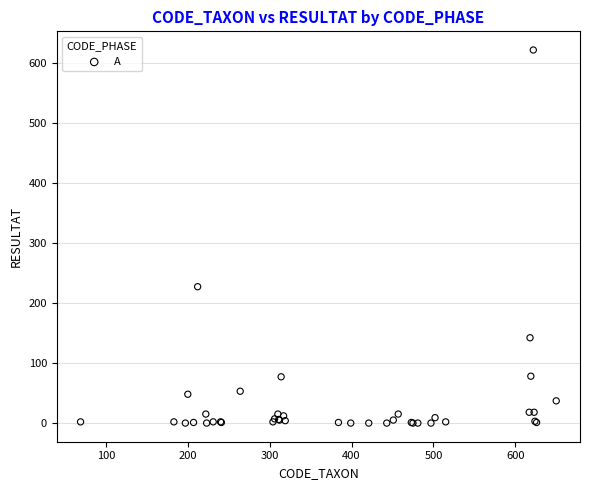

What Y value in the scatter plot is closest to 310?

227